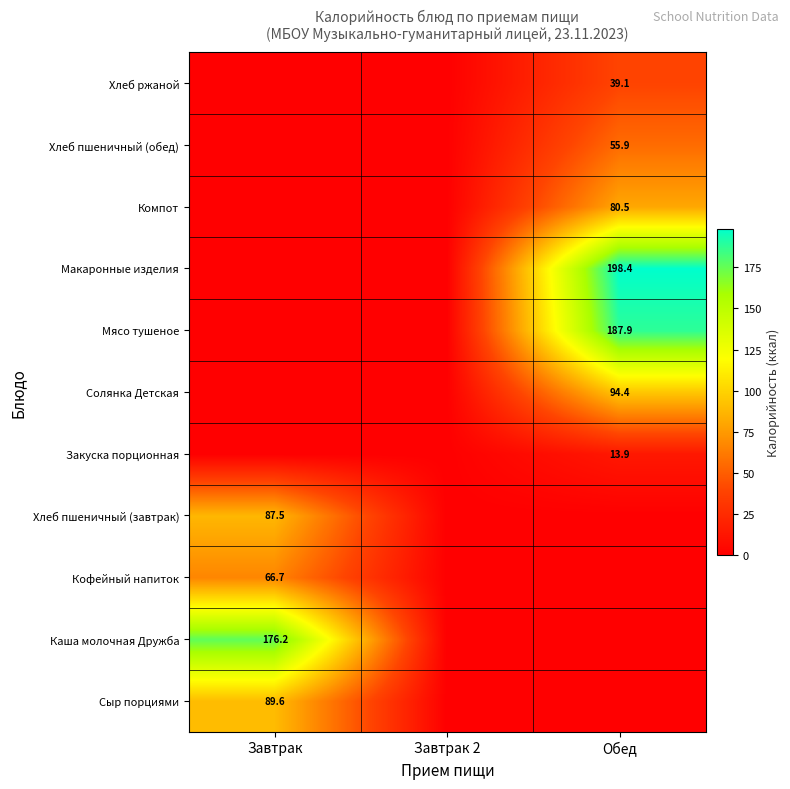

True or false: Хлеб ржаной has a value of 39.1 at Обед.

True